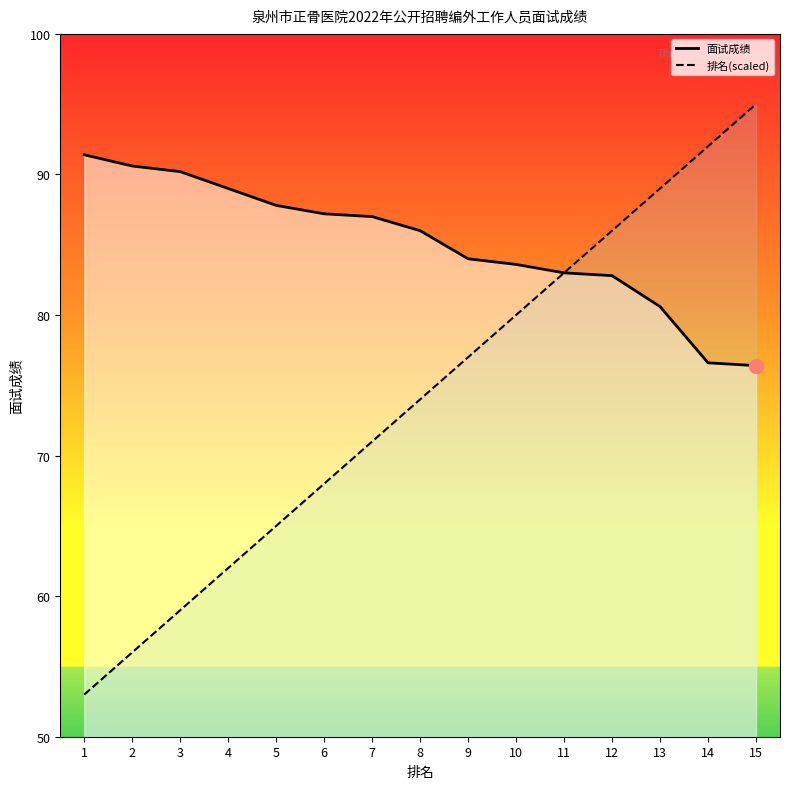

Reading left to right, transcribe all the data shown in this chart.

面试成绩: 91.4	90.6	90.2	89.0	87.8	87.2	87.0	86.0	84.0	83.6	83.0	82.8	80.6	76.6	76.4
排名(scaled): 53.0	56.0	59.0	62.0	65.0	68.0	71.0	74.0	77.0	80.0	83.0	86.0	89.0	92.0	95.0